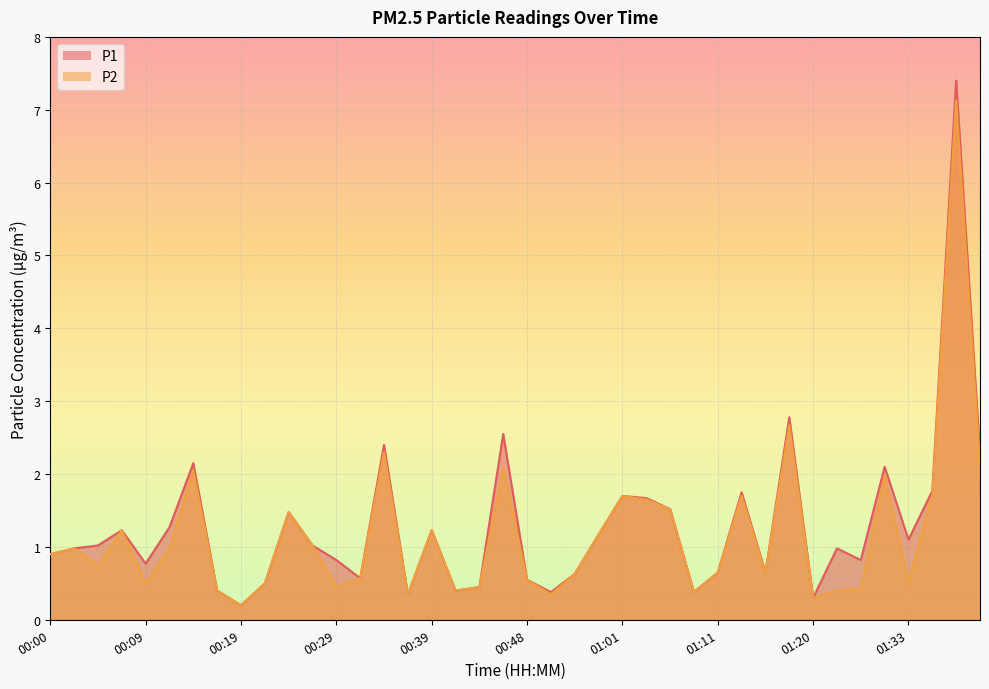

Between 00:24 and 01:15, which is larger?

00:24